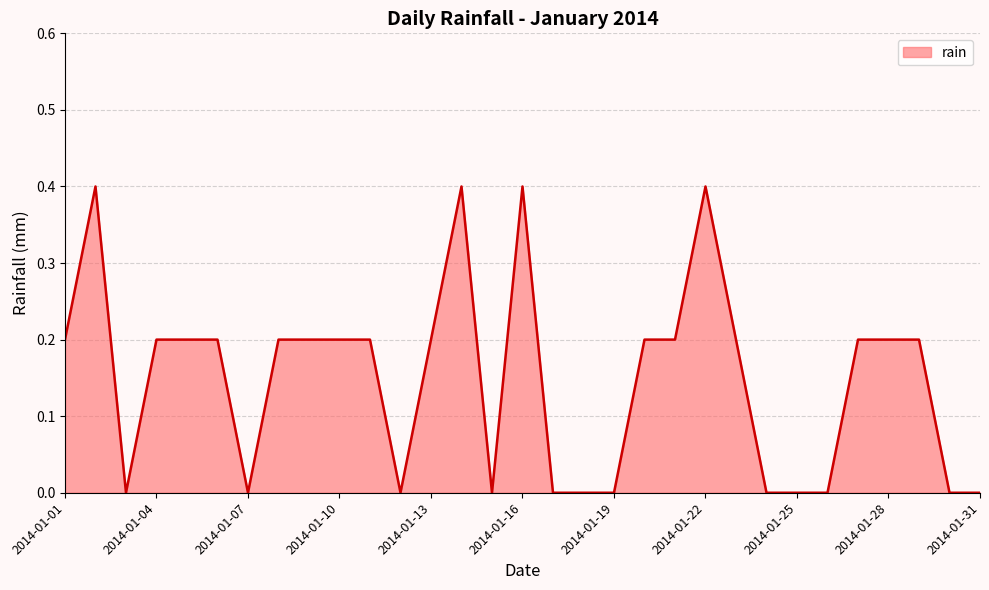

What is the greatest value displayed?

0.4